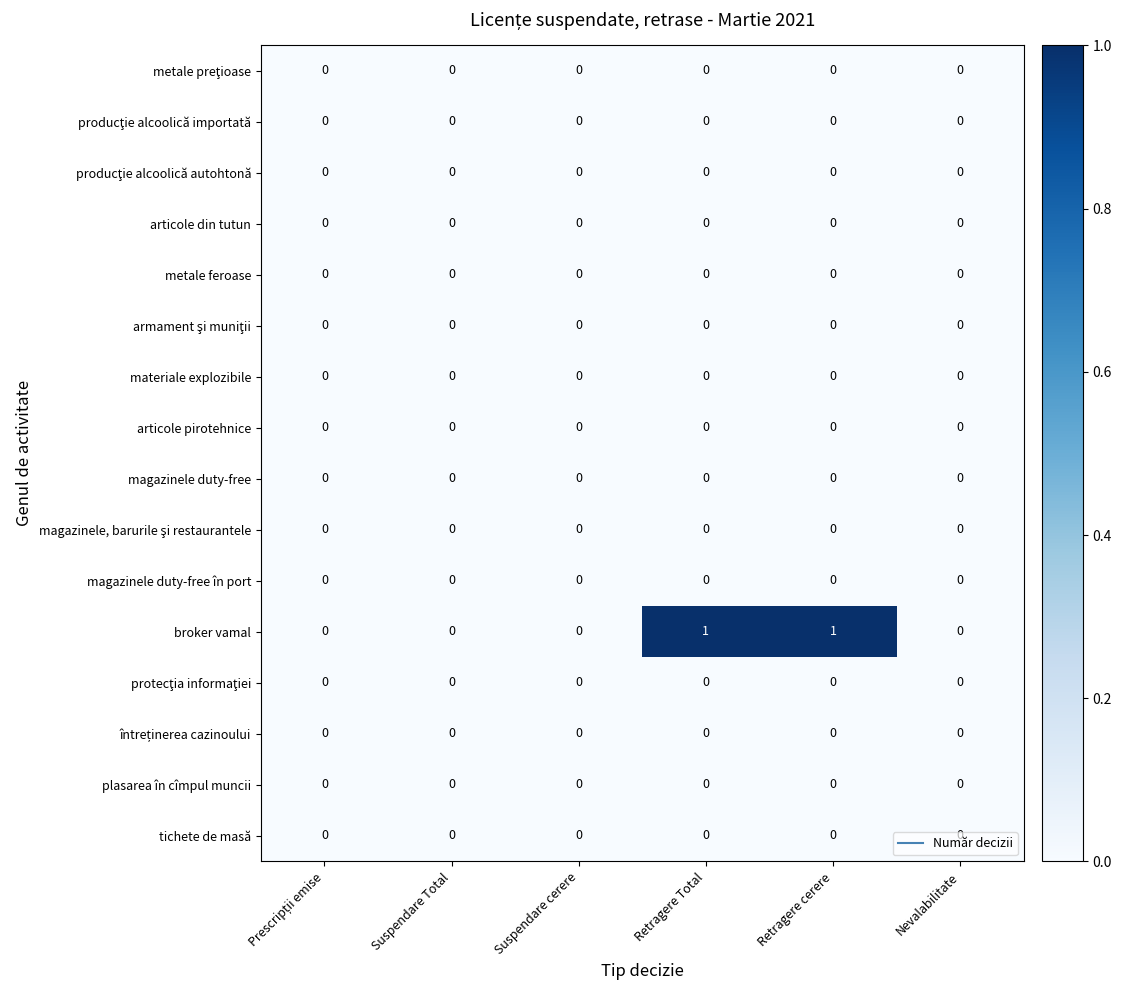

The value of materiale explozibile at Suspendare cerere is 0. True or false?

True